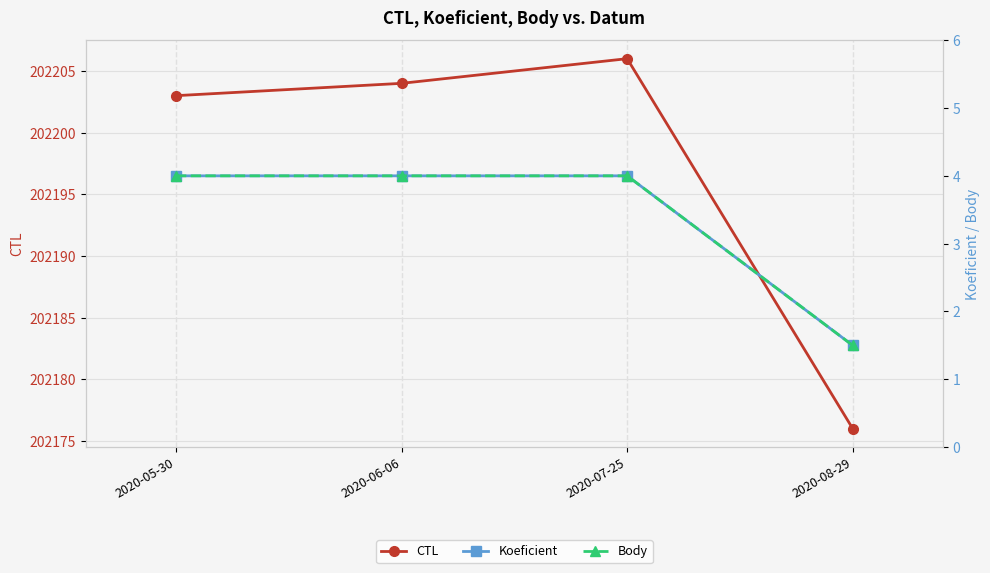

What is the total value across all series at 2020-08-29?

202179.0